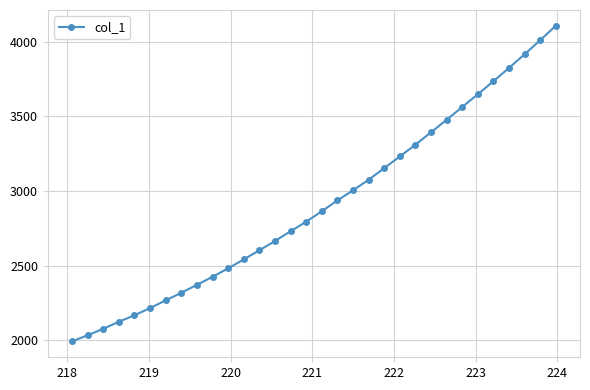

Is this an area chart (filled region under the line)?

No